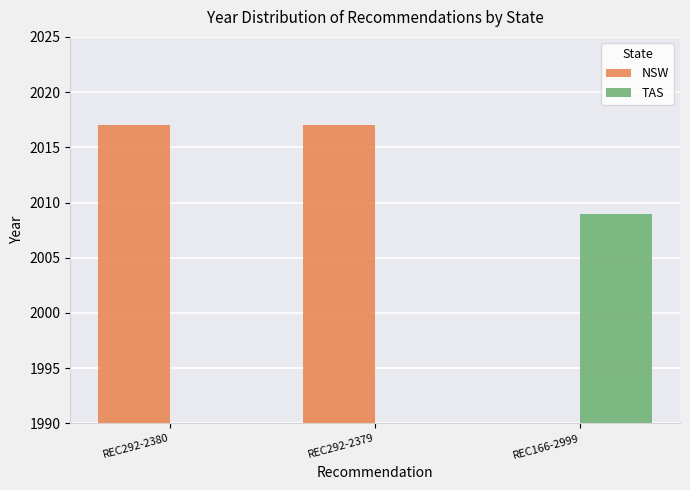

Count the number of data series in this chart.

2